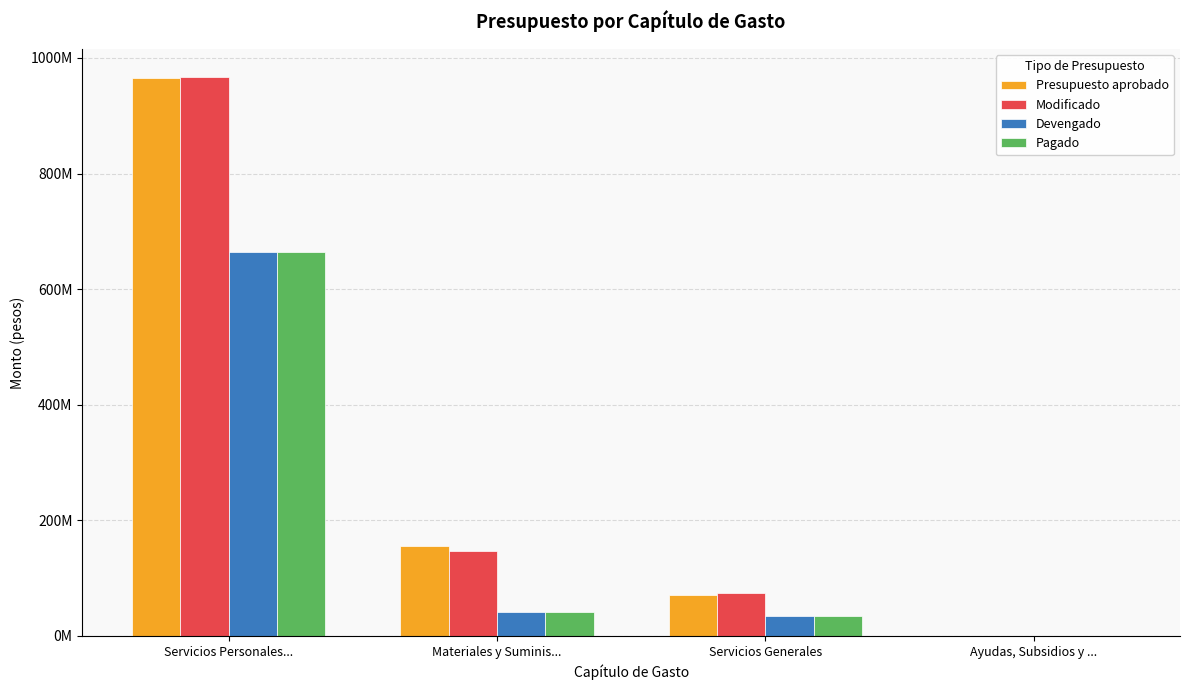

What position from the right is Servicios Generales?

2